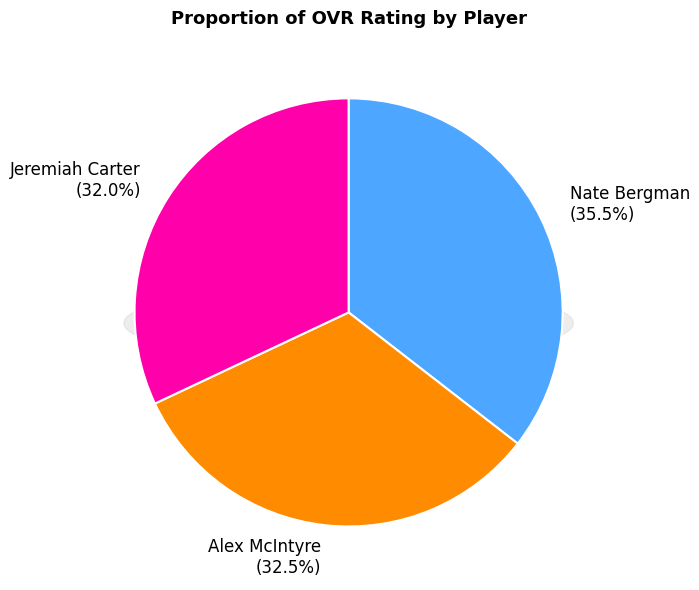

To the nearest percent, what percentage of the pie is Nate Bergman?

36%